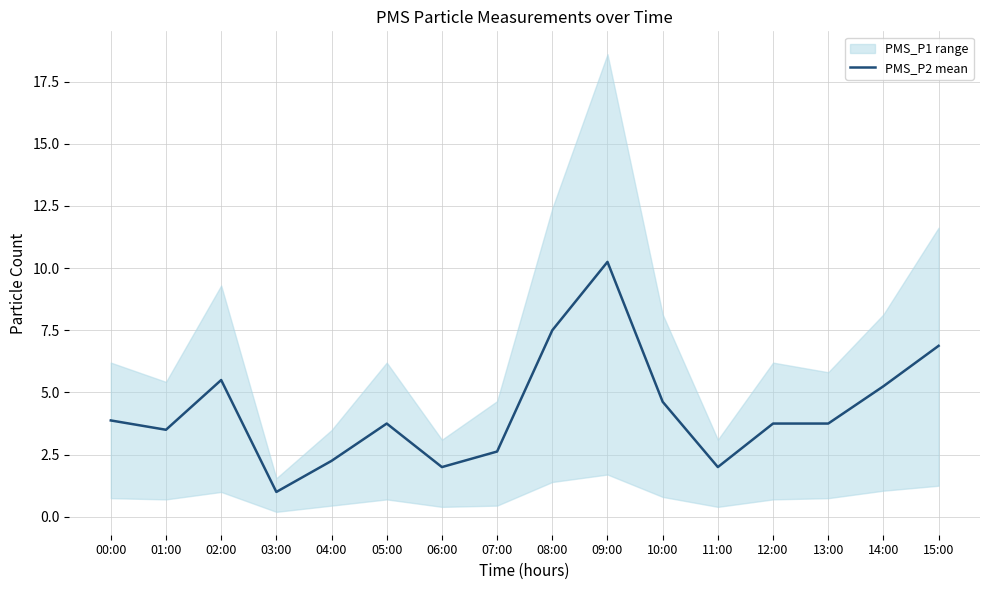

What value does the data have at 09:00?

10.2